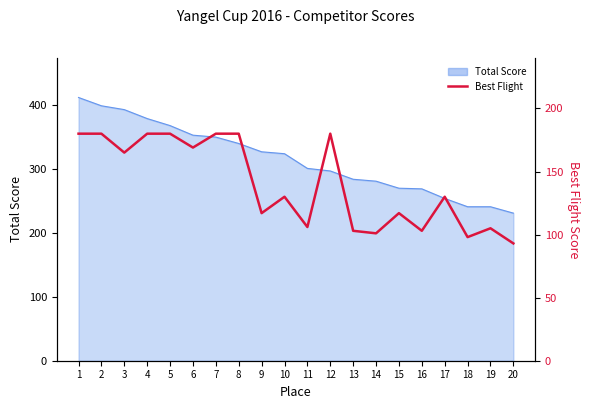

True or false: the data shows 117 at 15.

True